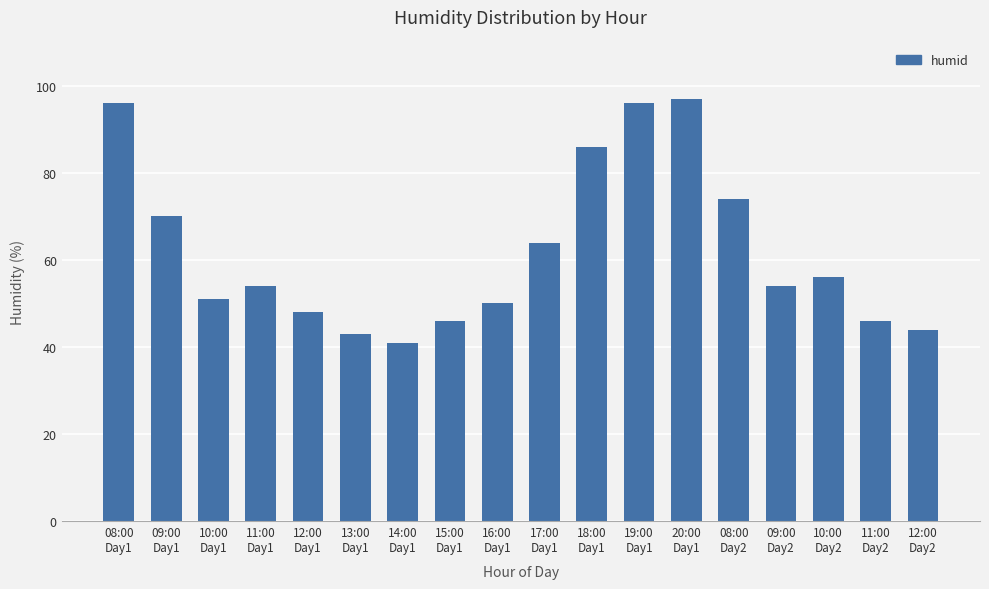

Are the bars horizontal?

No